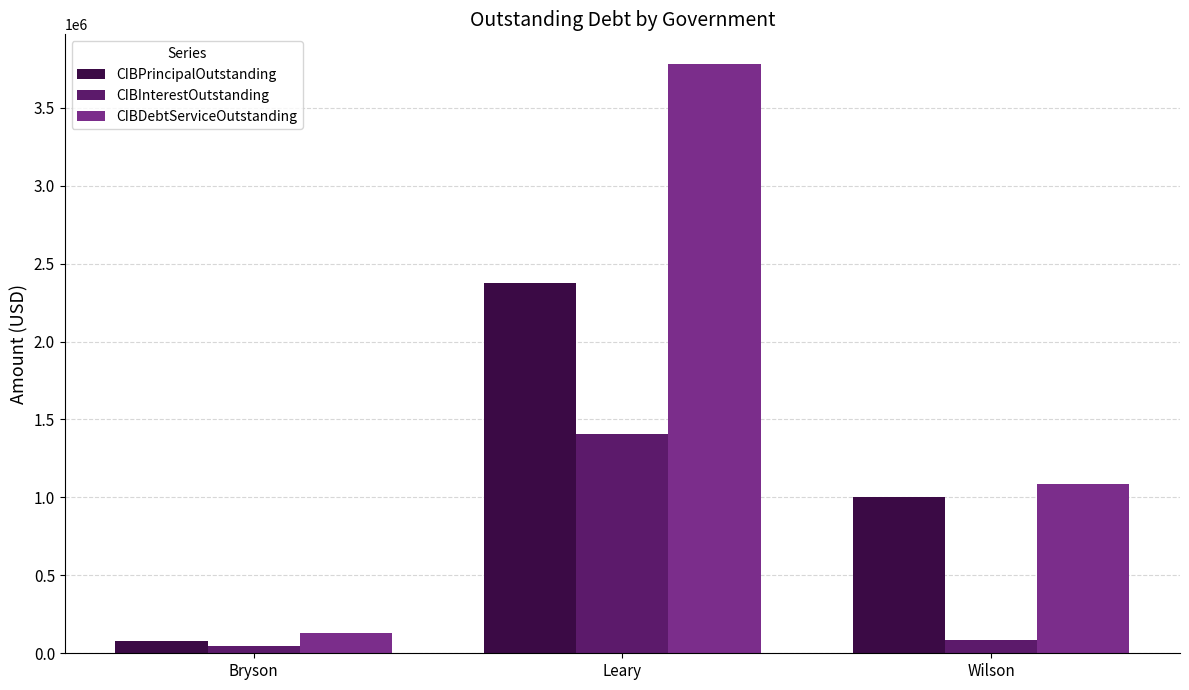

Which series has the largest range (max minus min)?

CIBDebtServiceOutstanding